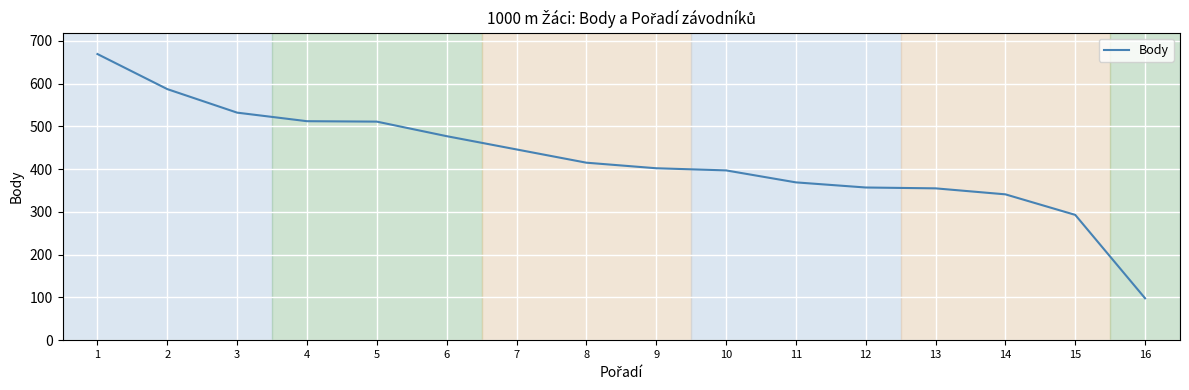

The value at 8 is 415. True or false?

True